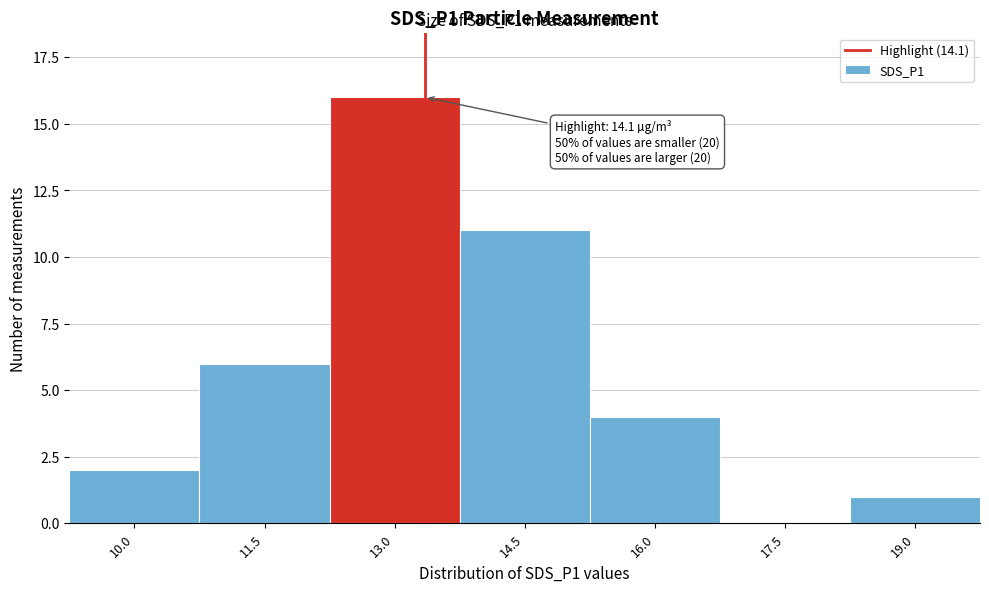

Reading left to right, transcribe all the data shown in this chart.

10.0=2	11.5=6	13.0=16	14.5=11	16.0=4	17.5=0	19.0=1